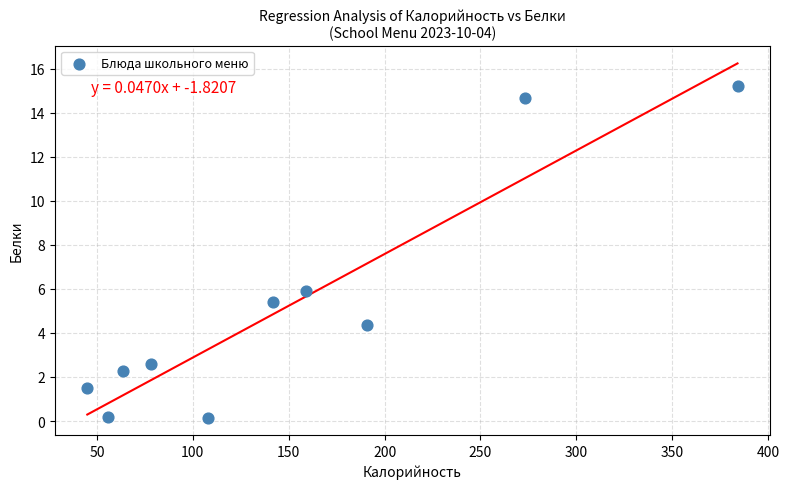

What is the range of Y values (max minus min)?

15.0